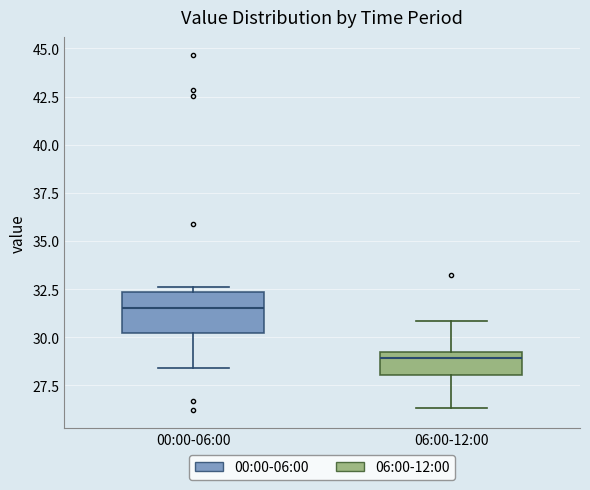

Where does the upper whisker of the box for 06:00-12:00 end on the y-axis? The values are not printed on the chart, so give them approximately, as read against the axis.

31.0